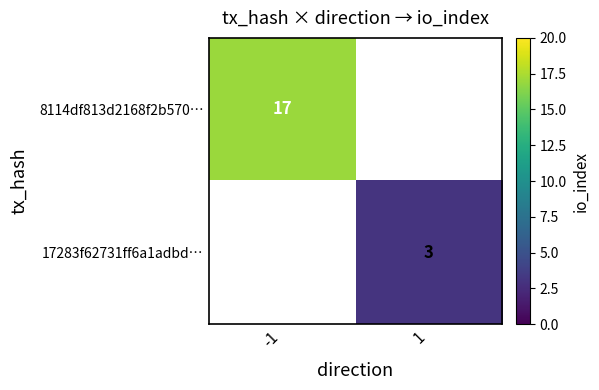

Between -1 and 1, which is larger?

-1